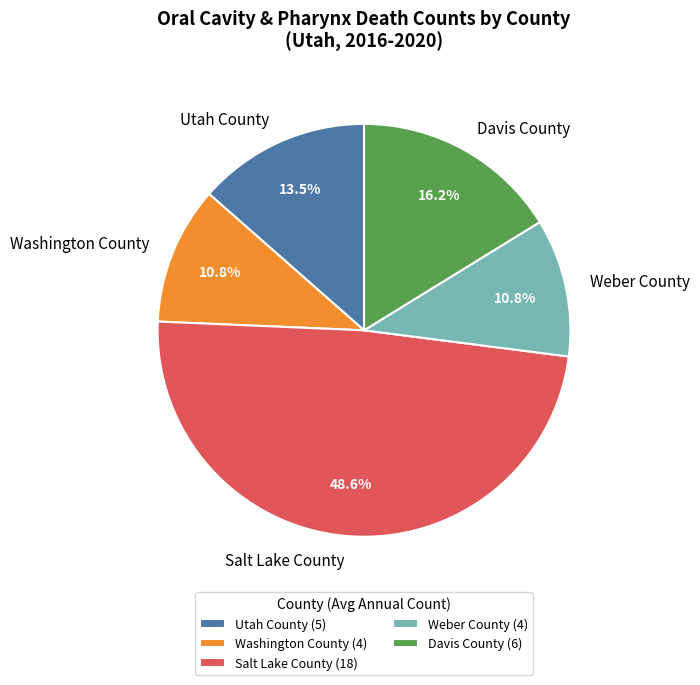

Is there any slice that represents more than half of the pie?

No